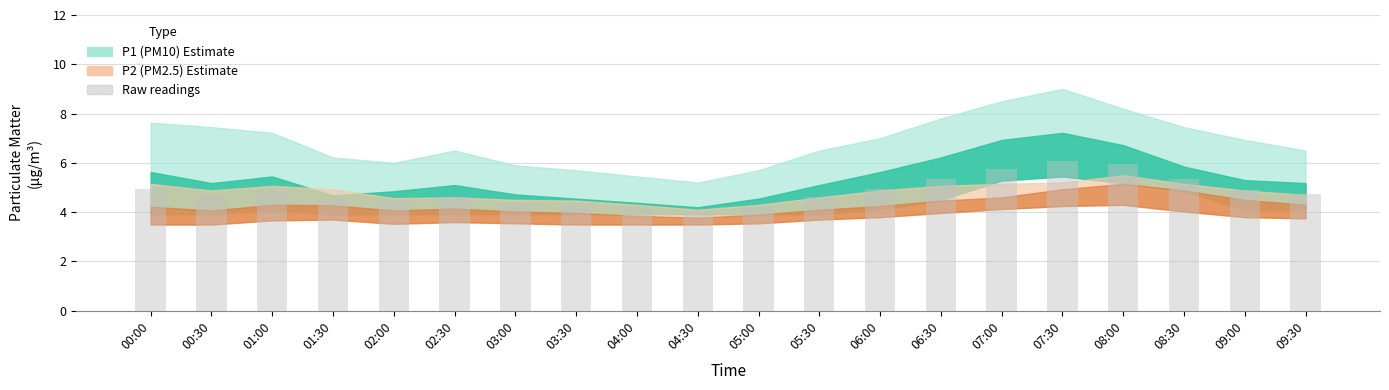

True or false: the data shows 1.9 at 04:30.

False